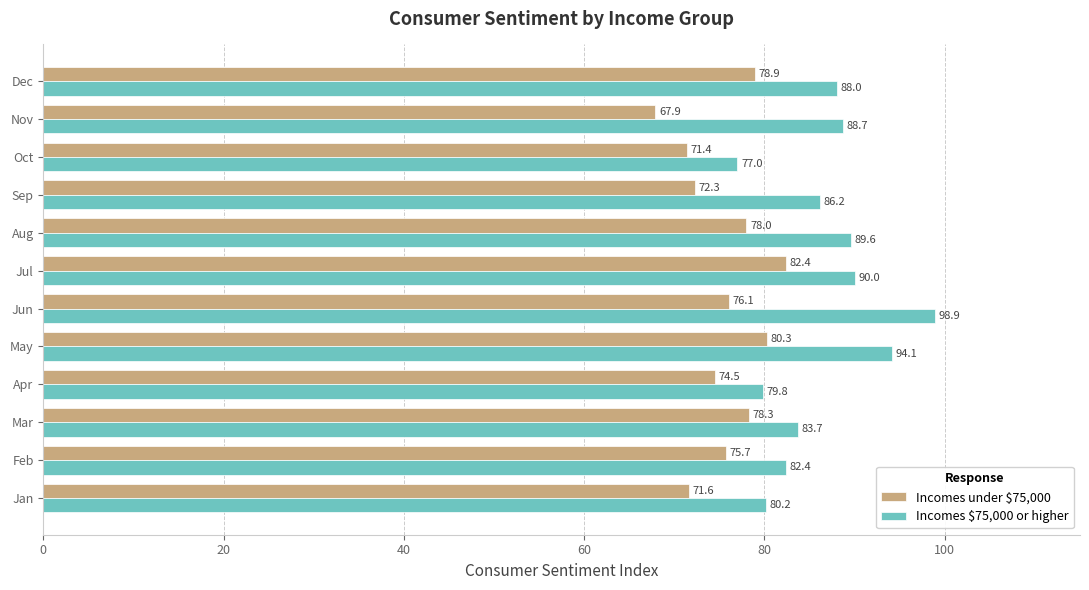

At how many categories does at least one series exceed 74?

12